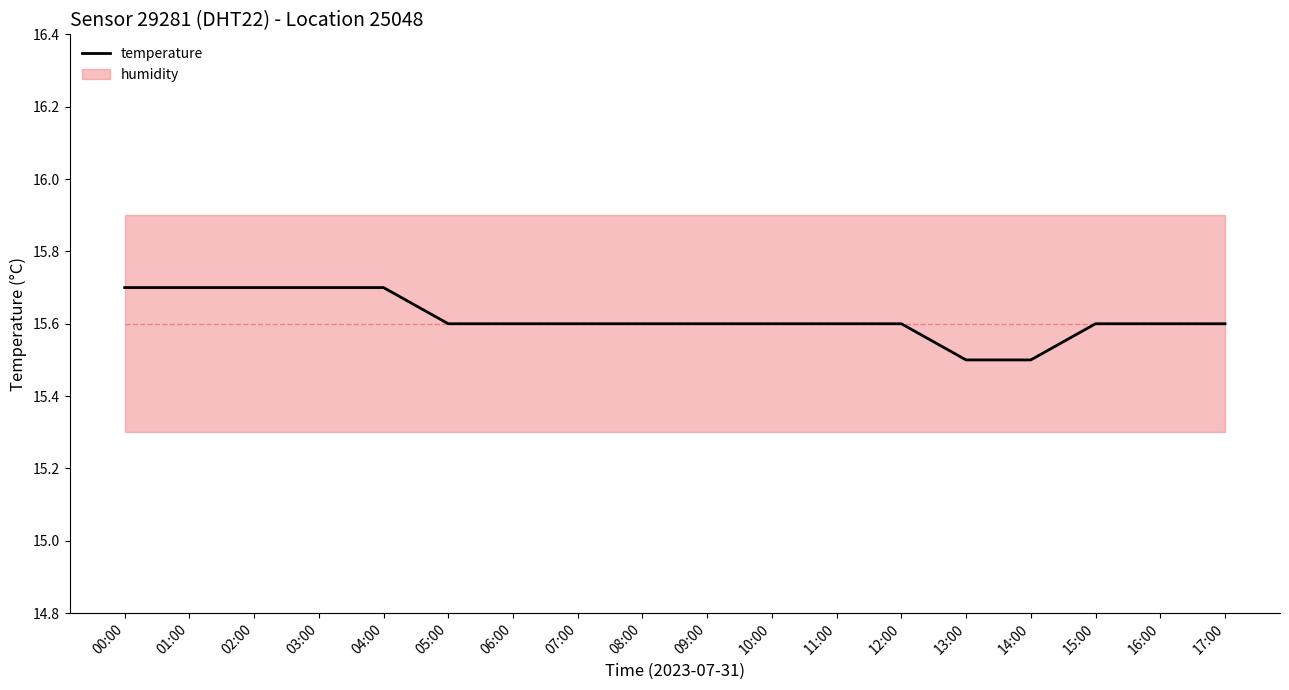

Rank the categories by value from highest to lowest.

00:00, 01:00, 02:00, 03:00, 04:00, 05:00, 06:00, 07:00, 08:00, 09:00, 10:00, 11:00, 12:00, 15:00, 16:00, 17:00, 13:00, 14:00